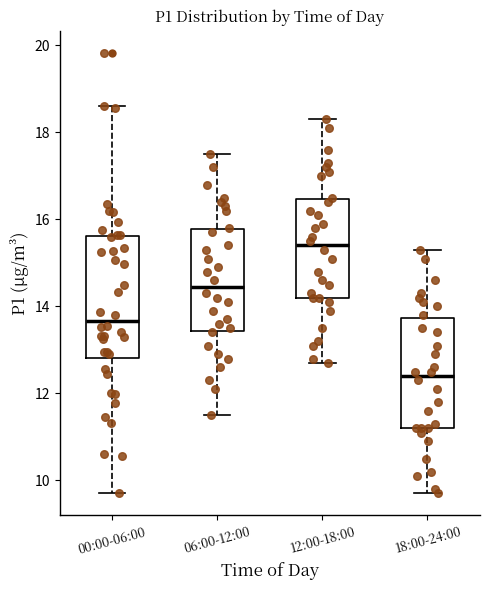

Reading left to right, read every box against the y-axis: the position of its median line, the range the box covers, and the ends of its whiskers. The values are not printed on the chart, so give them approximately, as read against the axis.

00:00-06:00: median 13.6, box 12.8 to 15.6, whiskers 9.8 to 18.6
06:00-12:00: median 14.4, box 13.4 to 15.8, whiskers 11.6 to 17.6
12:00-18:00: median 15.4, box 14.2 to 16.4, whiskers 12.8 to 18.4
18:00-24:00: median 12.4, box 11.2 to 13.8, whiskers 9.8 to 15.4